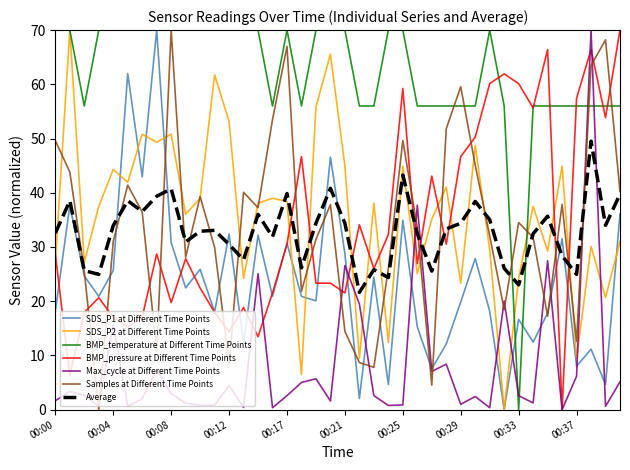

What is the maximum value shown in the chart?

70.0